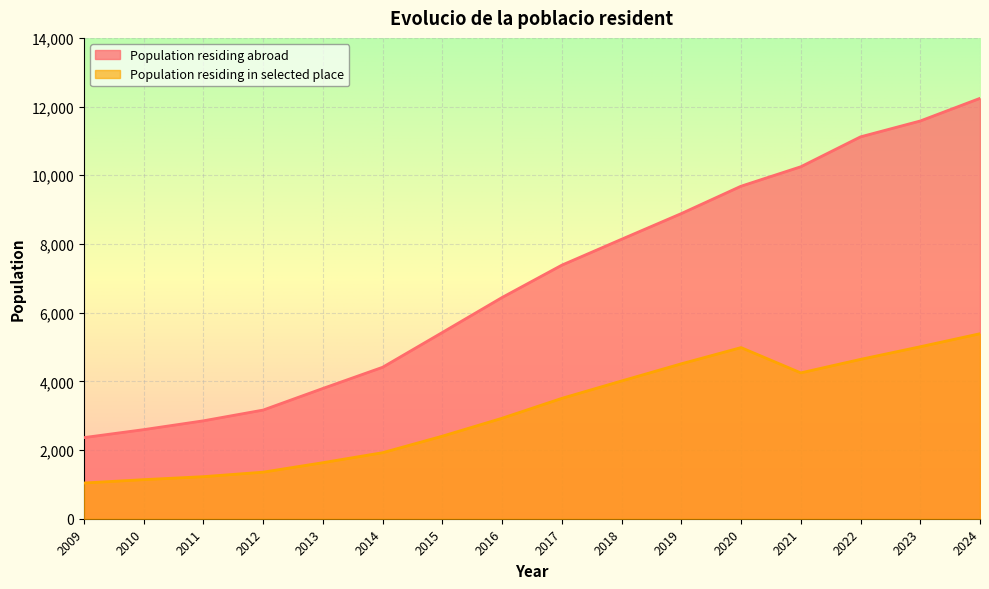

What is the minimum value shown in the chart?

1040